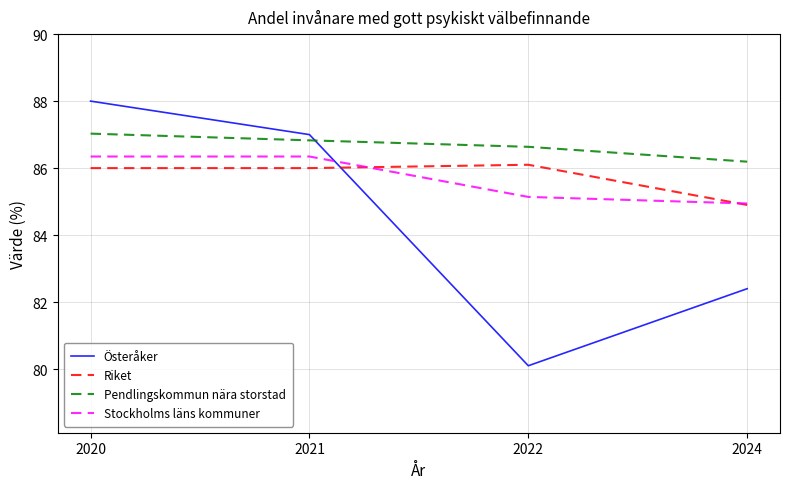

The Pendlingskommun nära storstad series shows 36.3 at 2022. True or false?

False